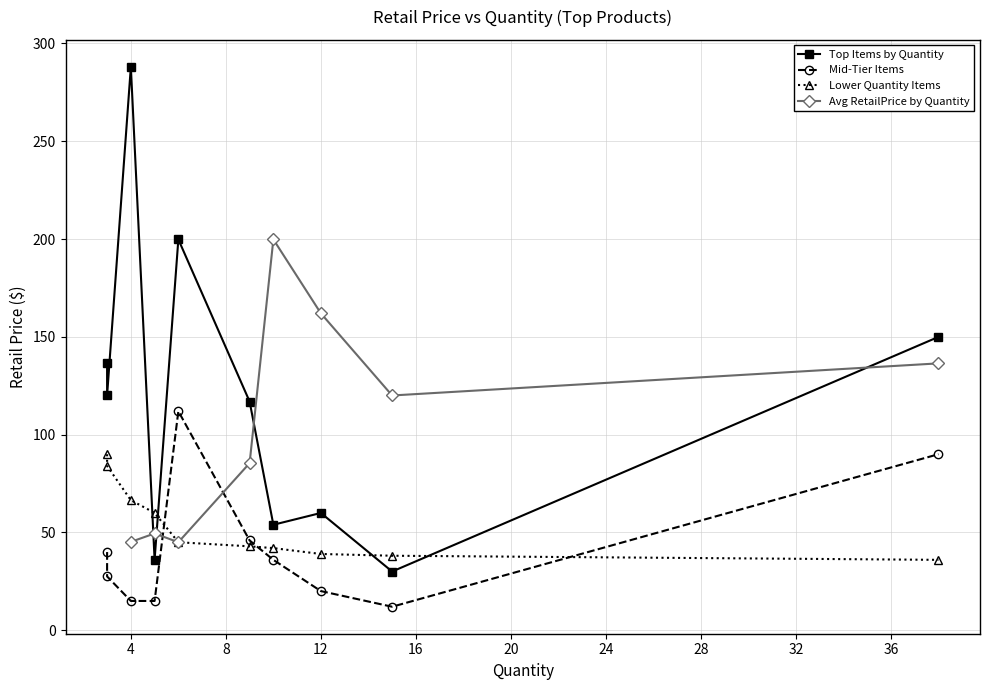

What is the minimum value for Avg RetailPrice by Quantity?

45.0